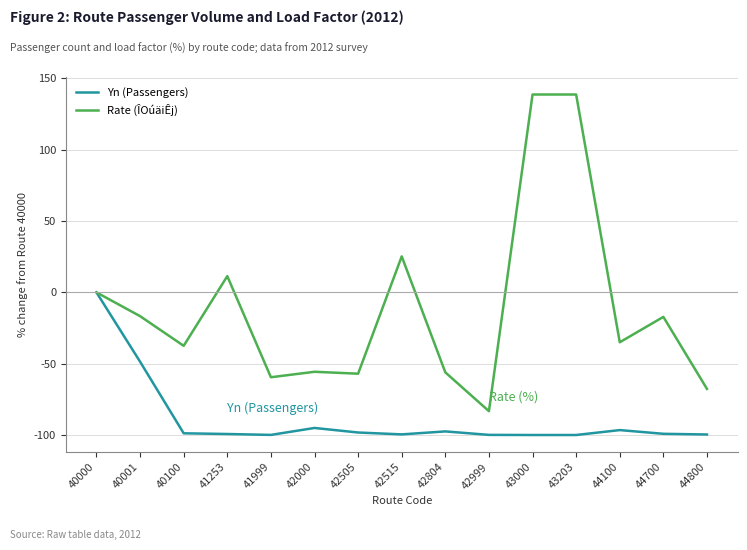

What are all the series names shown in the legend?

Yn (Passengers), Rate (ÎOúäiÊj)